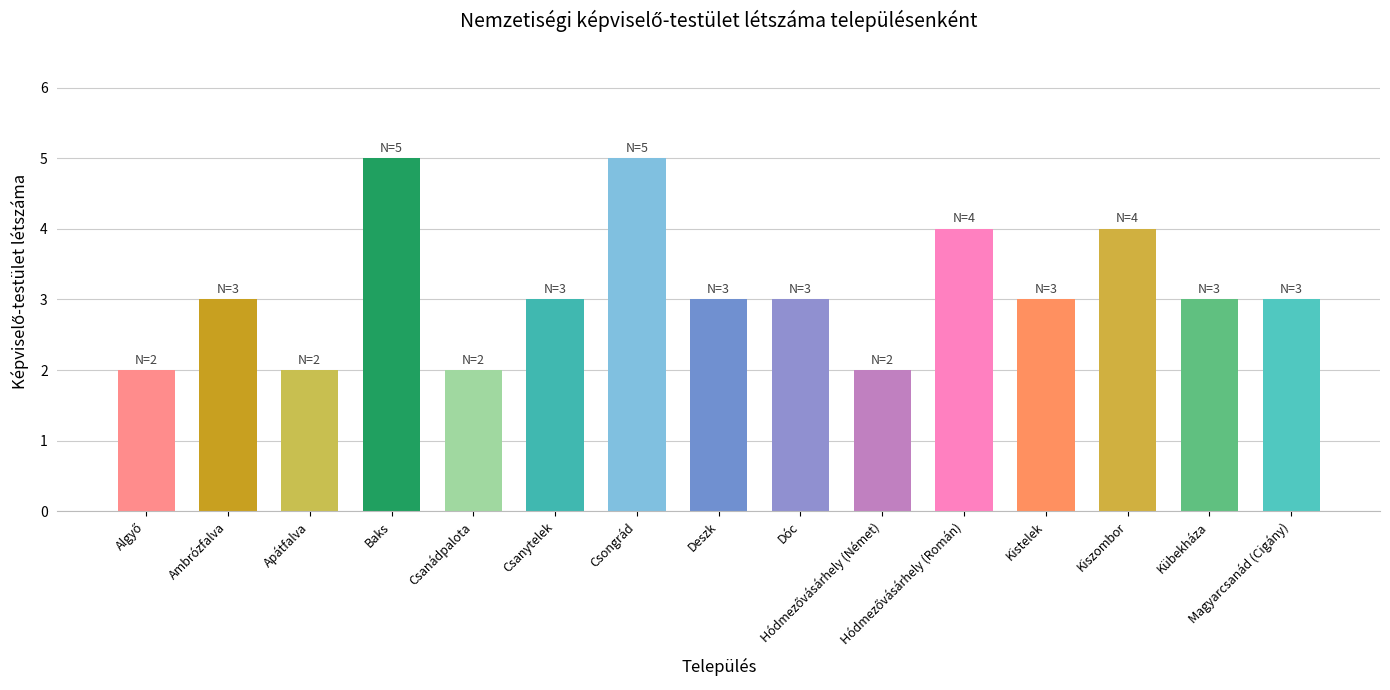

What is the maximum value shown in the chart?

5